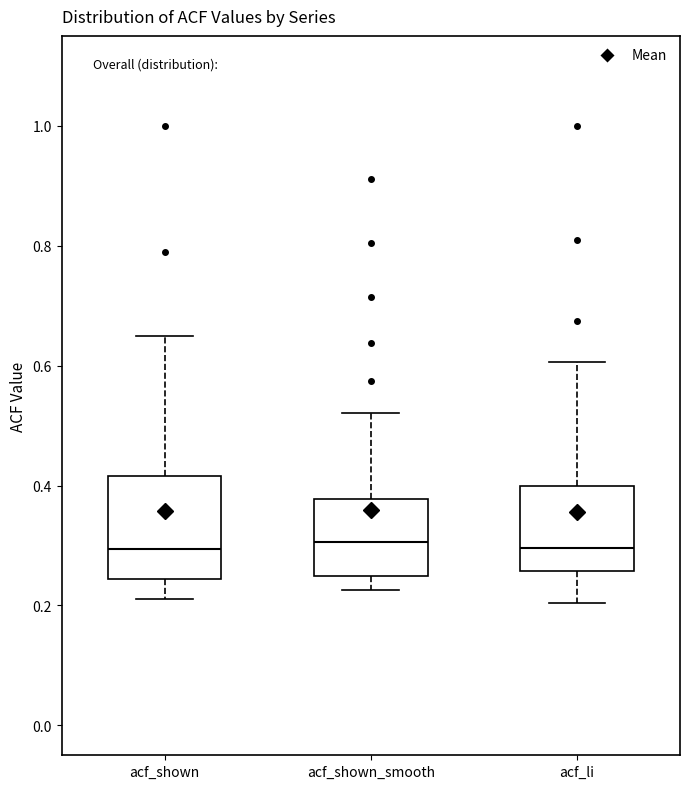

Reading left to right, transcribe this box plot: for each box, give where its median line is, the range the box spans, and where its two whiskers end, as read against the y-axis. The values are not printed on the chart, so give them approximately, as read against the axis.

acf_shown: median 0.30, box 0.24 to 0.42, whiskers 0.22 to 0.64
acf_shown_smooth: median 0.30, box 0.24 to 0.38, whiskers 0.22 to 0.52
acf_li: median 0.30, box 0.26 to 0.40, whiskers 0.20 to 0.60